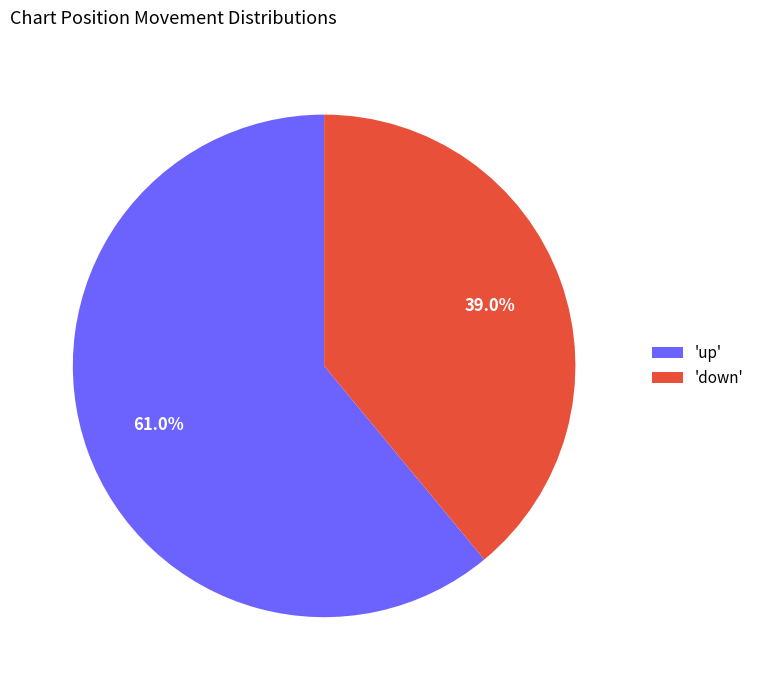

Which has a higher value, 'down' or 'up'?

'up'